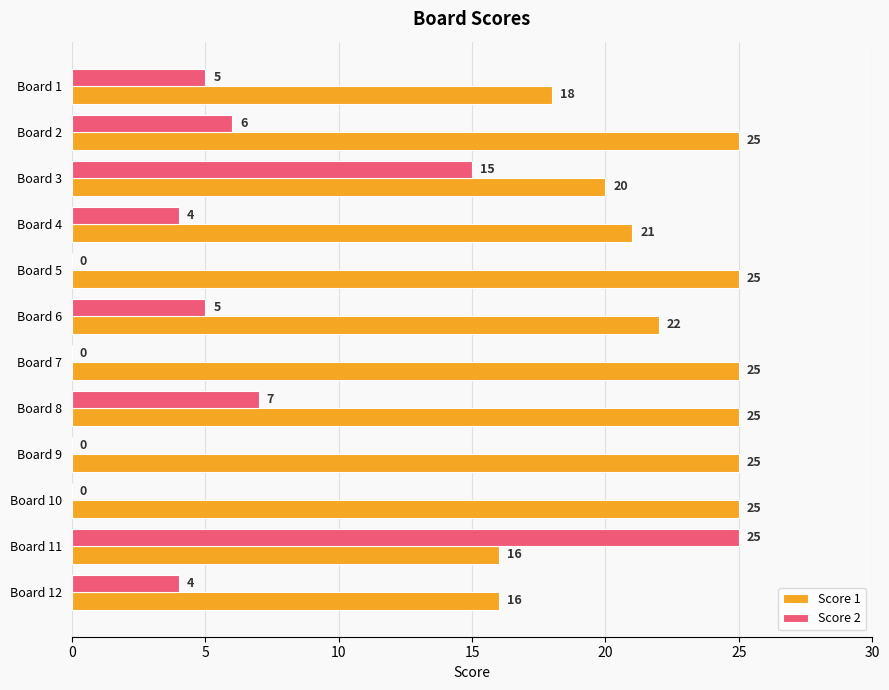

True or false: Score 2 has a value of 15 at Board 3.

True